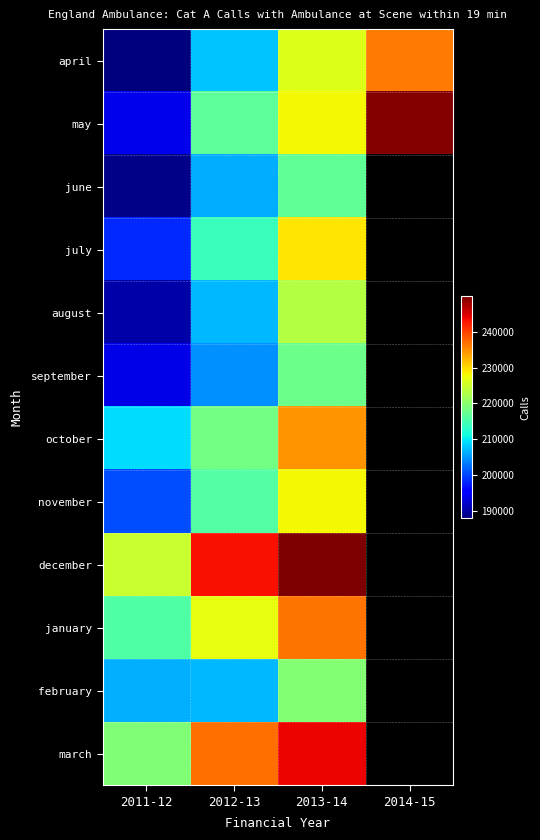

At which label does july reach its minimum?

2011-12